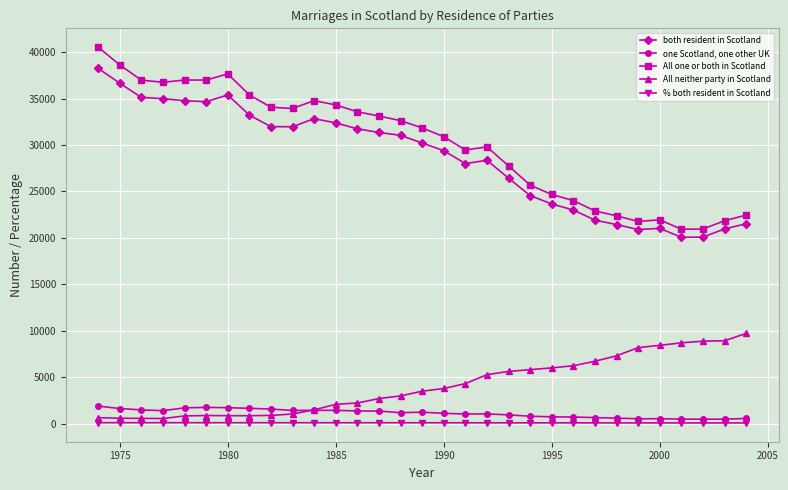

How many distinct data groups are displayed?

5